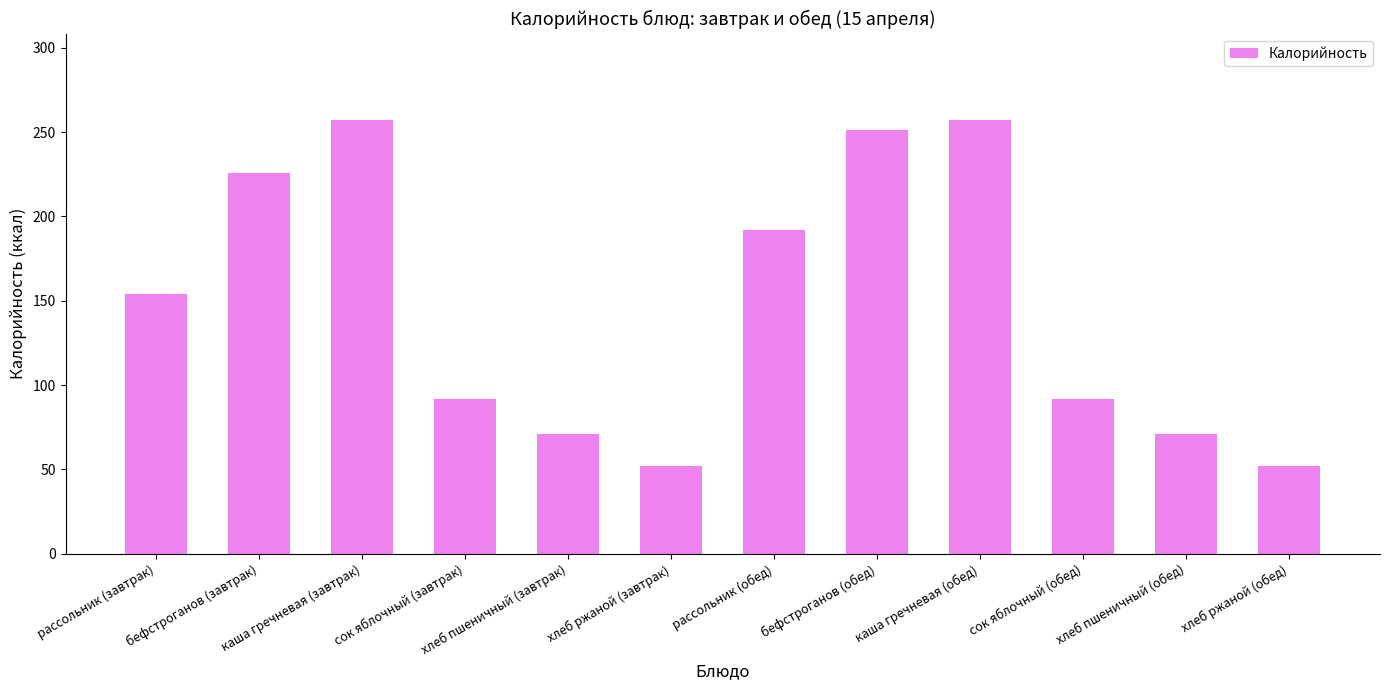

Reading right to left, extract all data points from this chart.

52	71	92	257	251	192	52	71	92	257	226	154